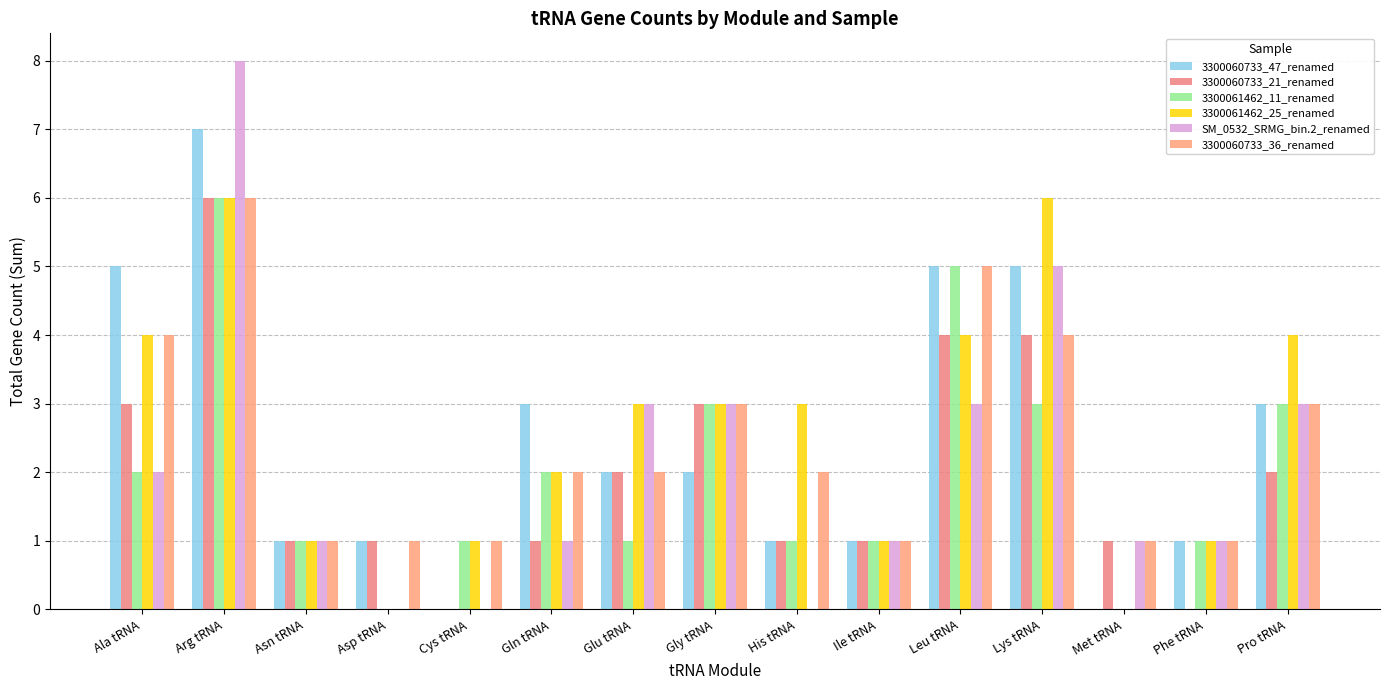

Does the chart contain stacked bars?

No